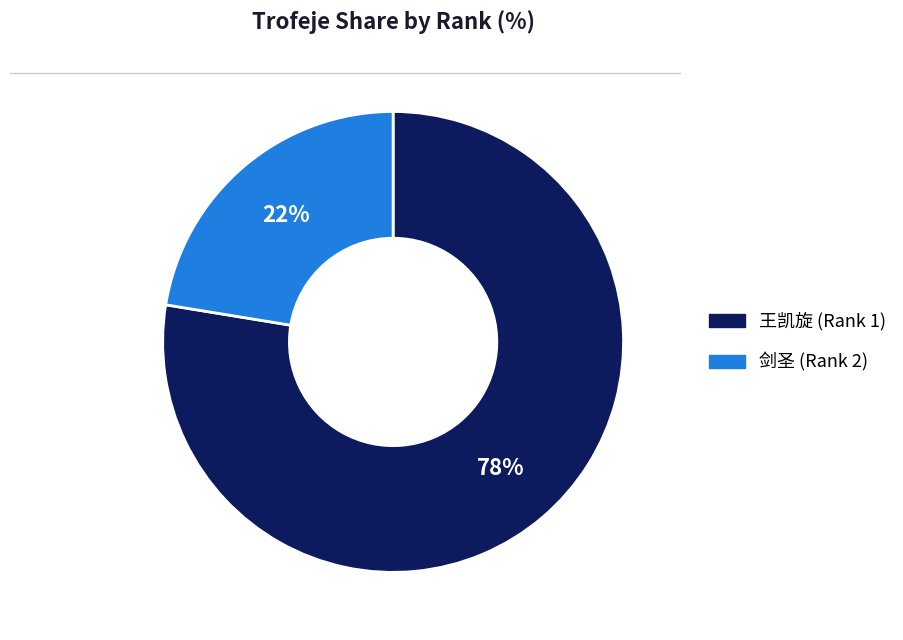

Which slice is the smallest?

剑圣 (Rank 2)